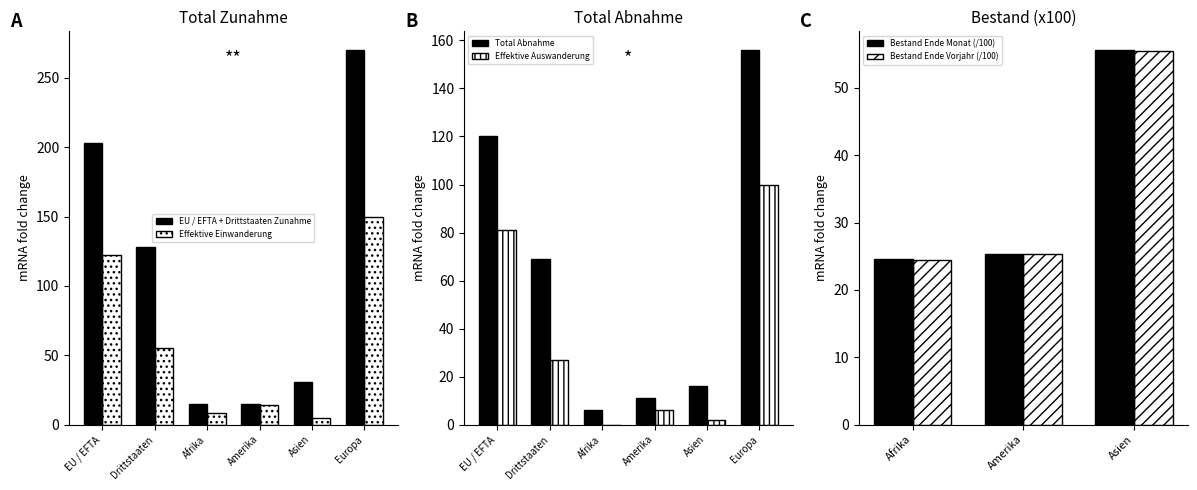

Is it true that Total Zunahme equals 63 at Europa?

False